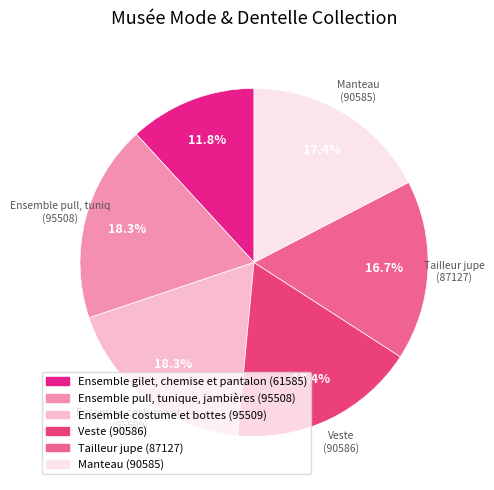

Rank the categories by value from lowest to highest.

Ensemble gilet, chemise et pantalon, Tailleur jupe, Manteau, Veste, Ensemble pull, tunique, jambières, Ensemble costume et bottes